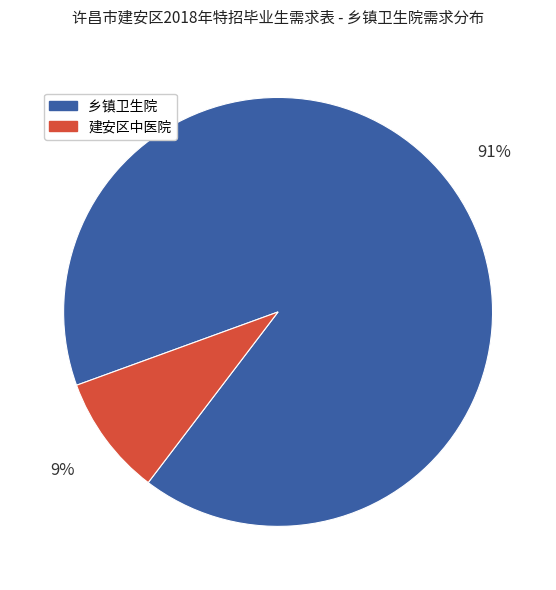

Is there a majority slice in this chart?

Yes